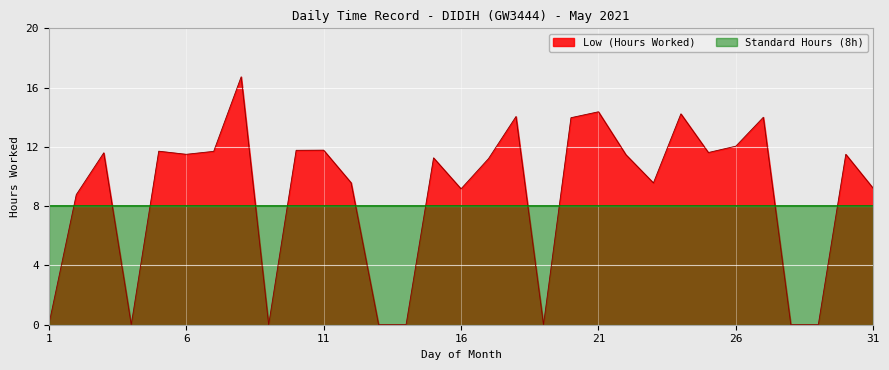

Rank the categories by value from lowest to highest.

1, 4, 9, 13, 14, 19, 28, 29, 2, 16, 31, 23, 12, 17, 15, 22, 6, 30, 3, 25, 7, 5, 10, 11, 26, 20, 27, 18, 24, 21, 8